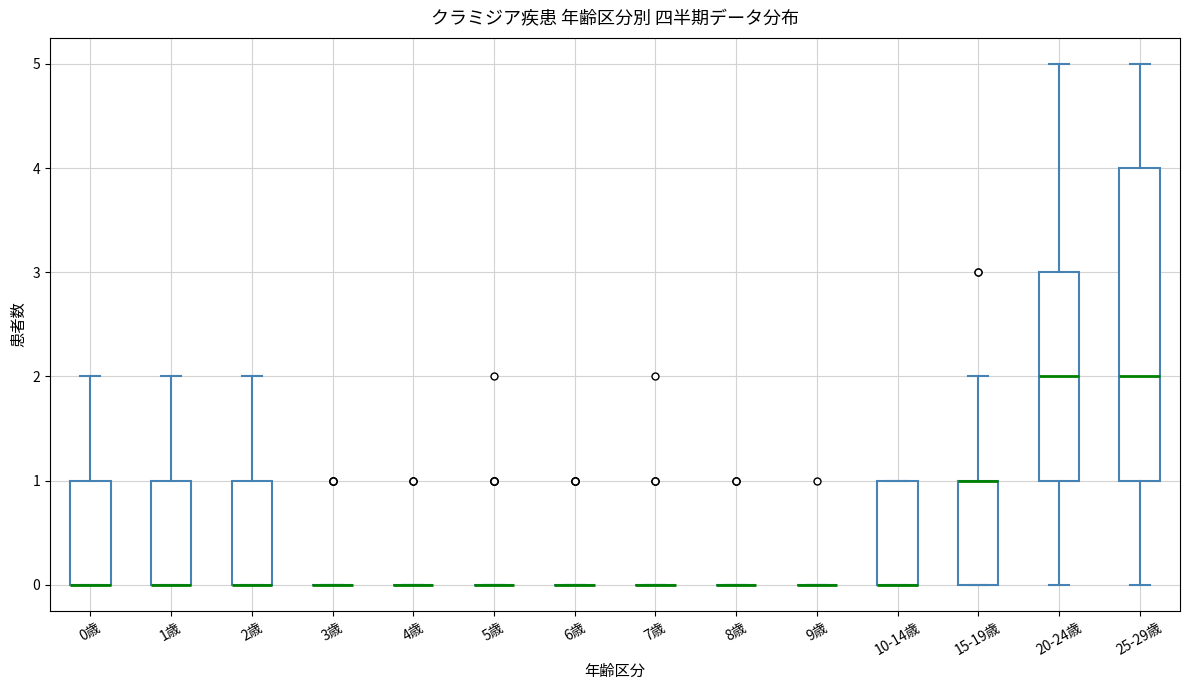

Which box is the tallest, from its lower edge to its upper edge?

25-29歳